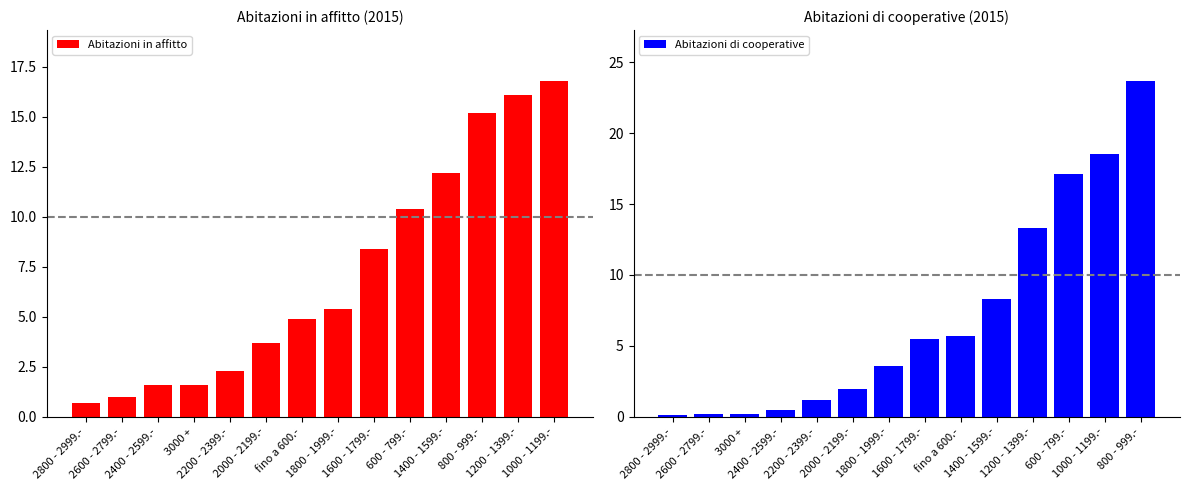

Which series has the largest total across all categories?

Abitazioni in affitto